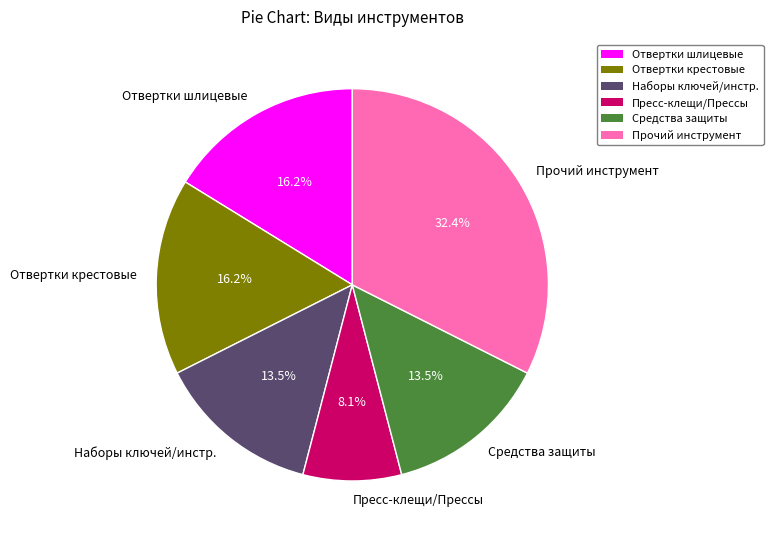

Count the number of slices in the pie.

6